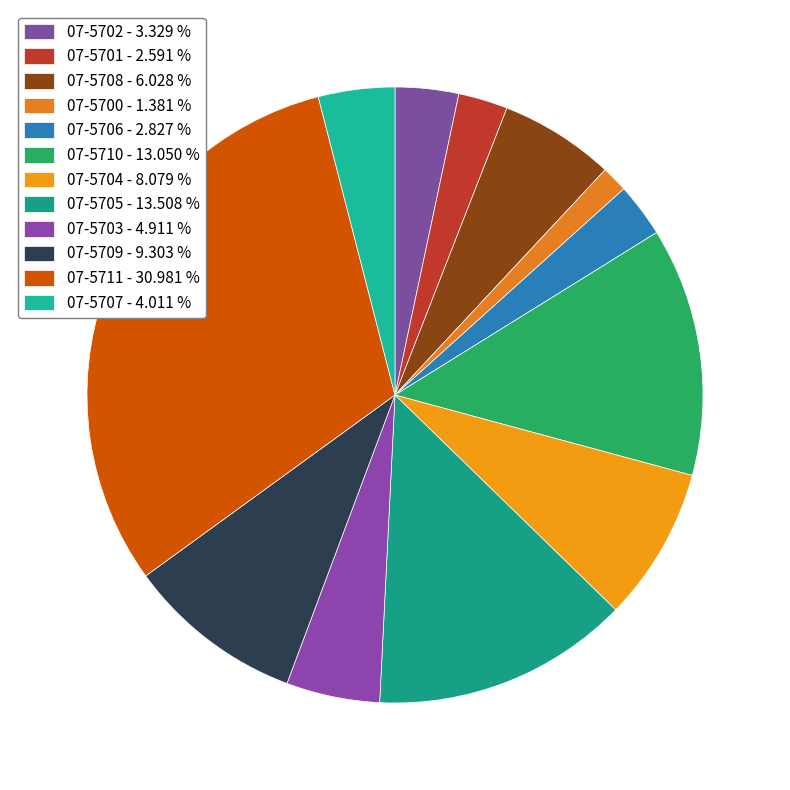

Which has a higher value, 07-5707 or 07-5700?

07-5707